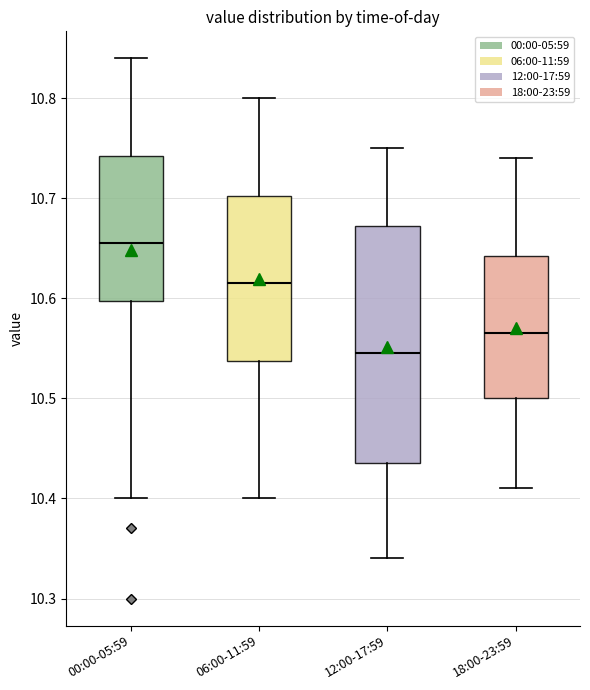

Which box has the highest median line?

00:00-05:59